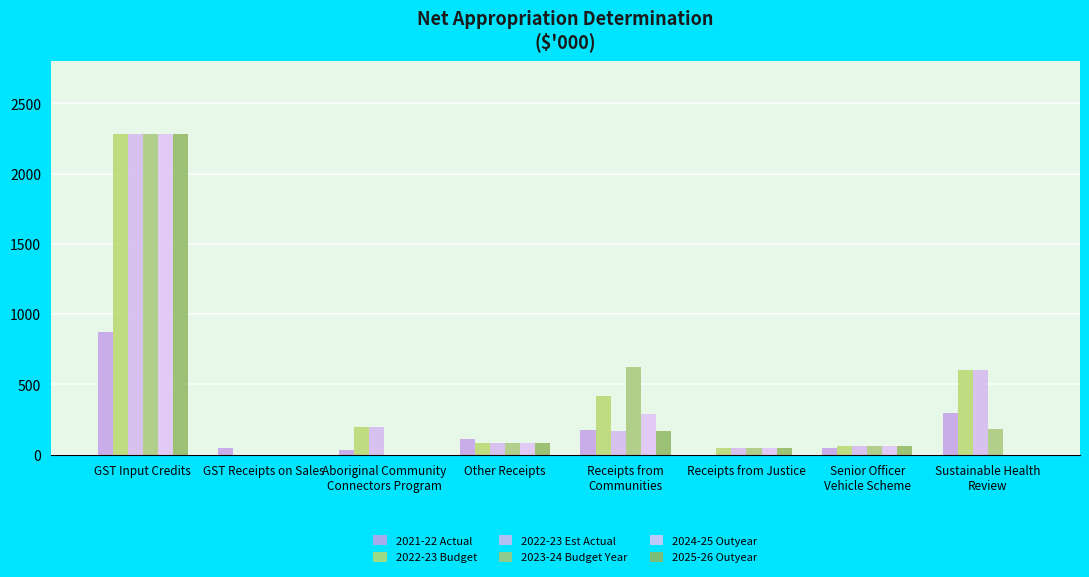

At which category is the sum across all series the highest?

GST Input Credits